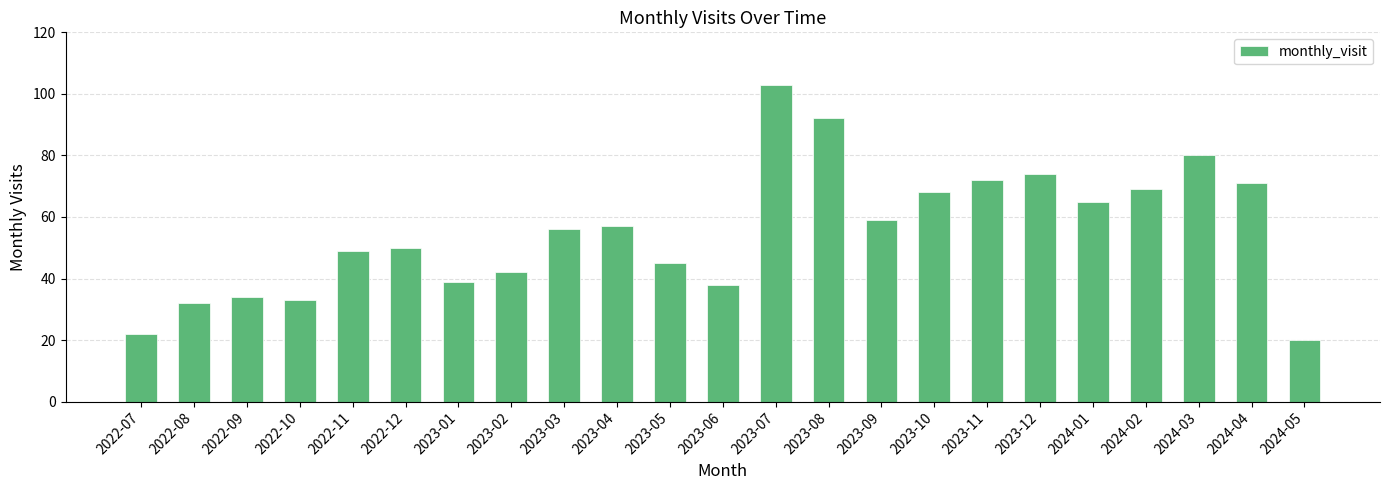

The value at 2024-04 is 108. True or false?

False